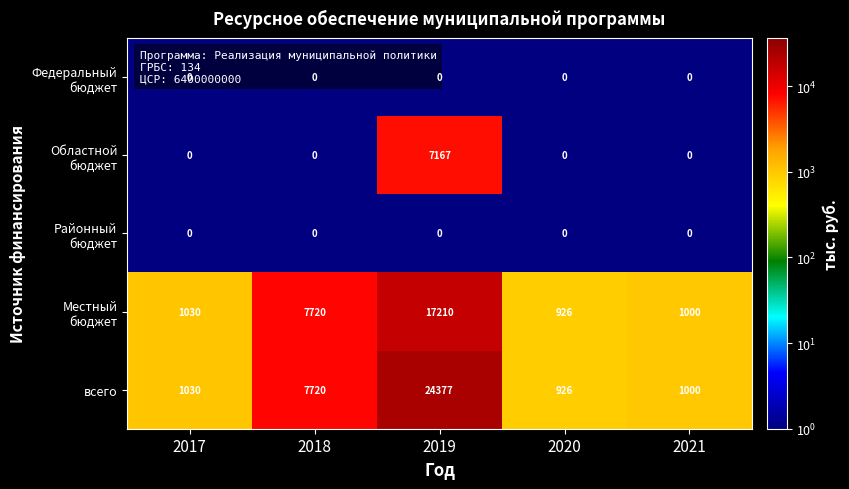

What is the difference between the maximum and minimum values in the всего series?

23451